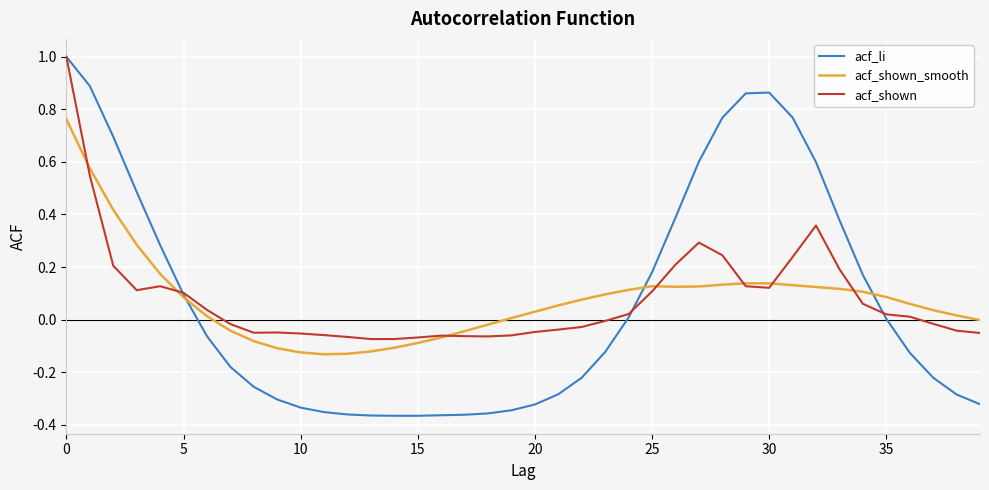

What is the greatest value displayed?

1.0